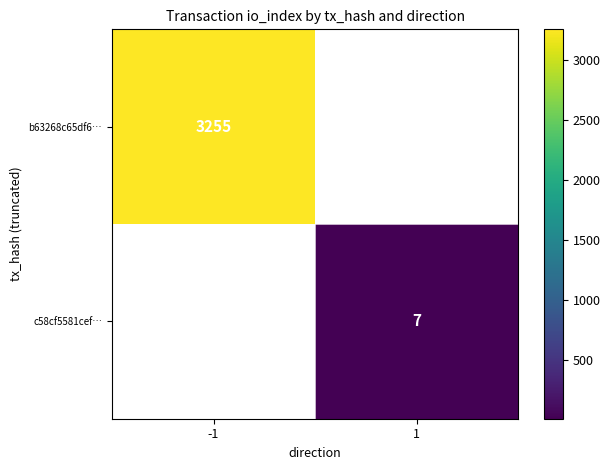

True or false: b63268c65df6… has a value of 673 at -1.

False